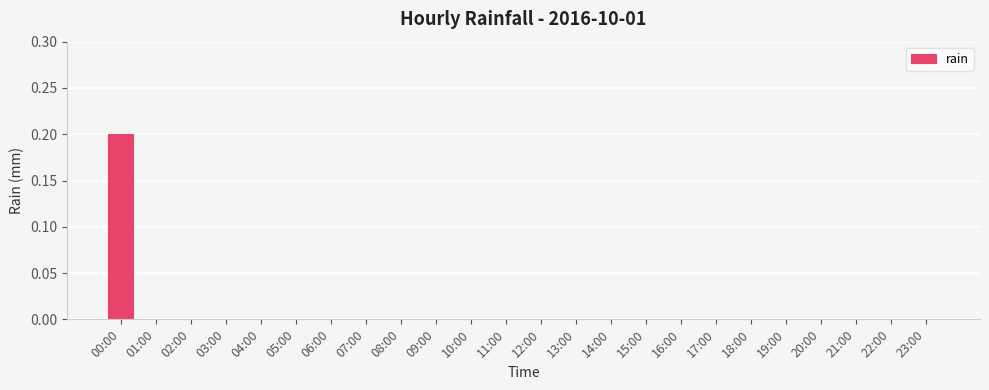

The value at 21:00 is 0.0. True or false?

True